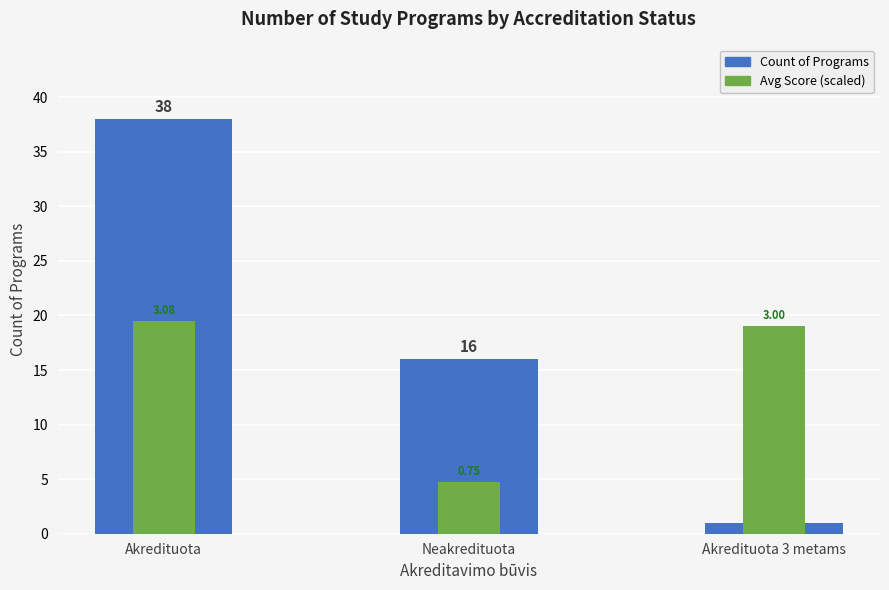

List the series in order of their peak value, highest first.

Count of Programs, Avg Score (scaled)